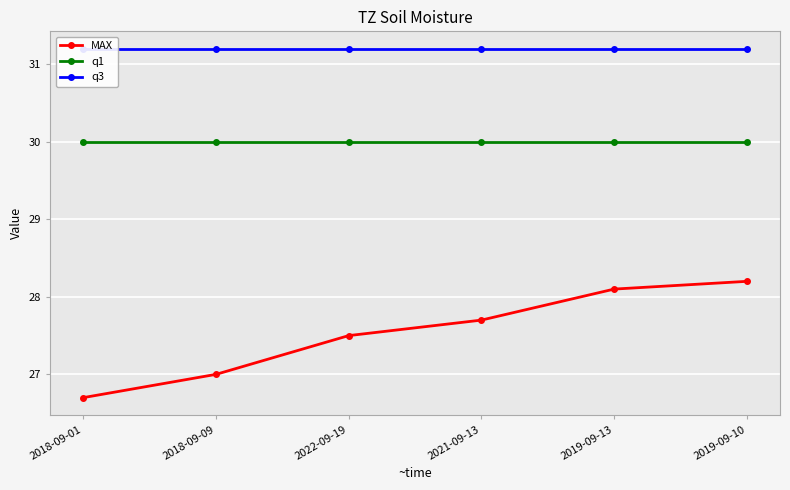

Rank the series at 2018-09-01 from highest to lowest value.

q3, q1, MAX